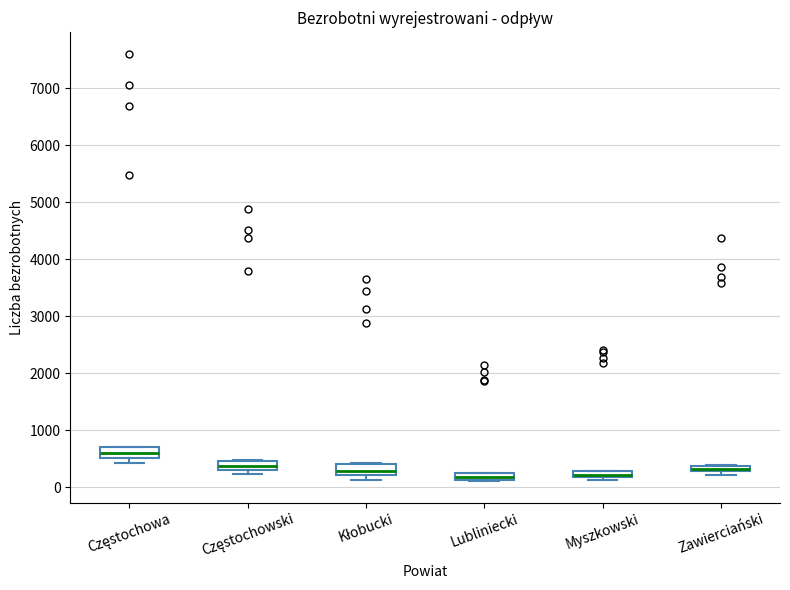

Where does the median line of the box for Kłobucki sit on the y-axis? The values are not printed on the chart, so give them approximately, as read against the axis.

300